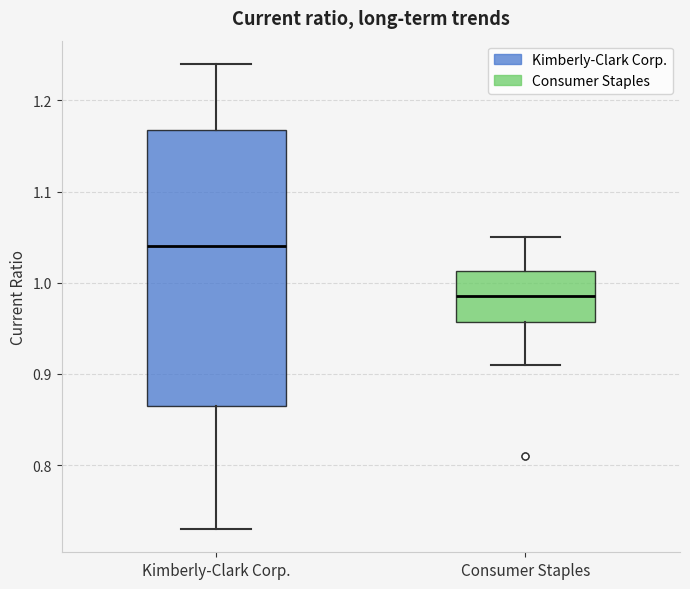

Which box is the tallest, from its lower edge to its upper edge?

Kimberly-Clark Corp.